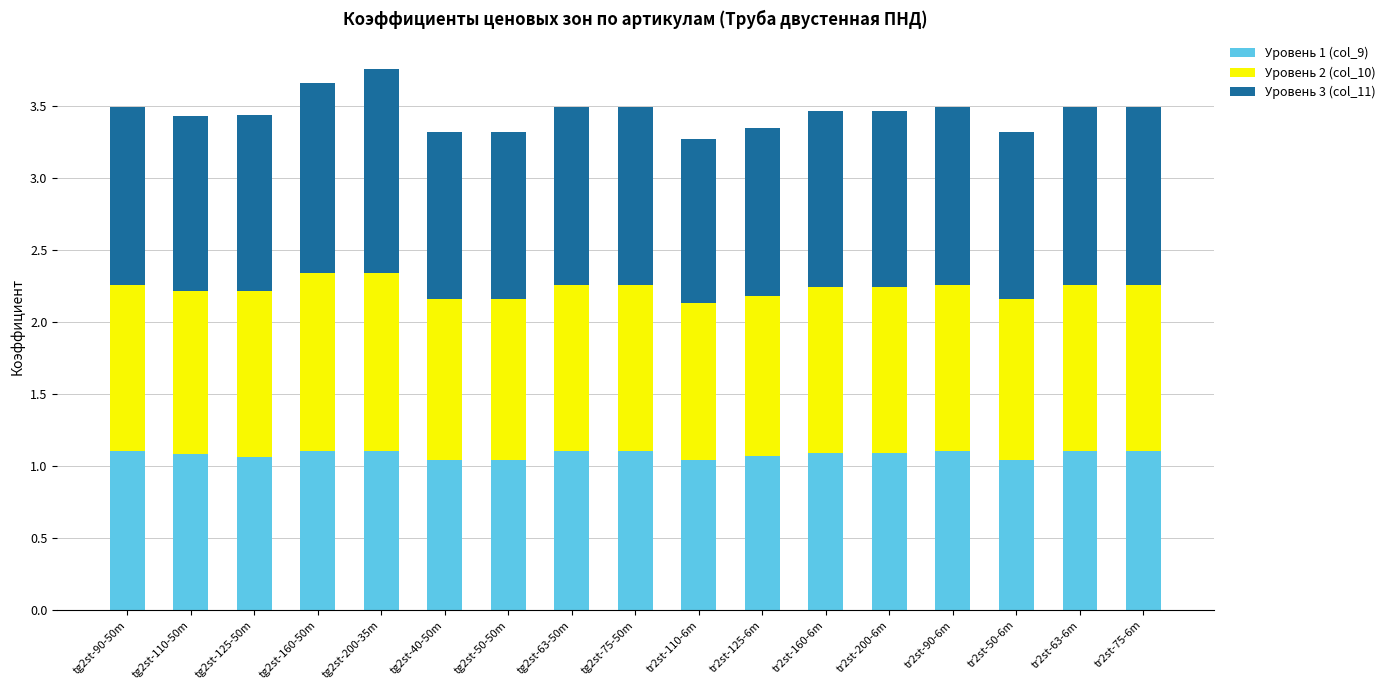

What is the total value across all series at tr2st-75-6m?

3.5